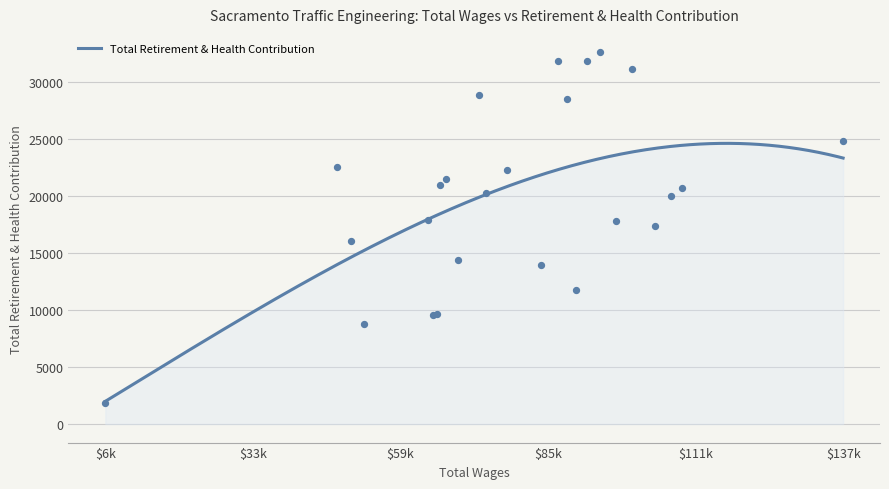

What is the minimum value for Total Retirement & Health Contribution?

1988.5